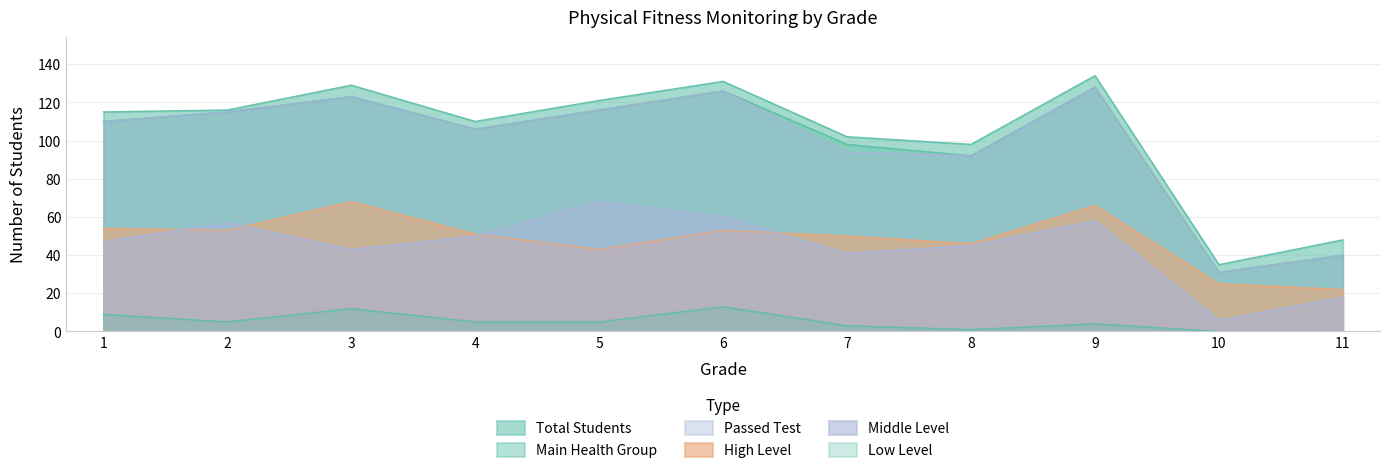

Reading left to right, what are all the values shown in this chart?

Total Students: 1=115	2=116	3=129	4=110	5=121	6=131	7=102	8=98	9=134	10=35	11=48
Main Health Group: 1=110	2=115	3=123	4=106	5=116	6=126	7=98	8=92	9=128	10=31	11=40
High Level: 1=54	2=53	3=68	4=51	5=43	6=53	7=50	8=46	9=66	10=25	11=22
Middle Level: 1=47	2=57	3=43	4=50	5=68	6=60	7=41	8=45	9=58	10=6	11=18
Low Level: 1=9	2=5	3=12	4=5	5=5	6=13	7=3	8=1	9=4	10=0	11=0
Passed Test: 1=110	2=115	3=123	4=106	5=116	6=126	7=94	8=92	9=128	10=31	11=40